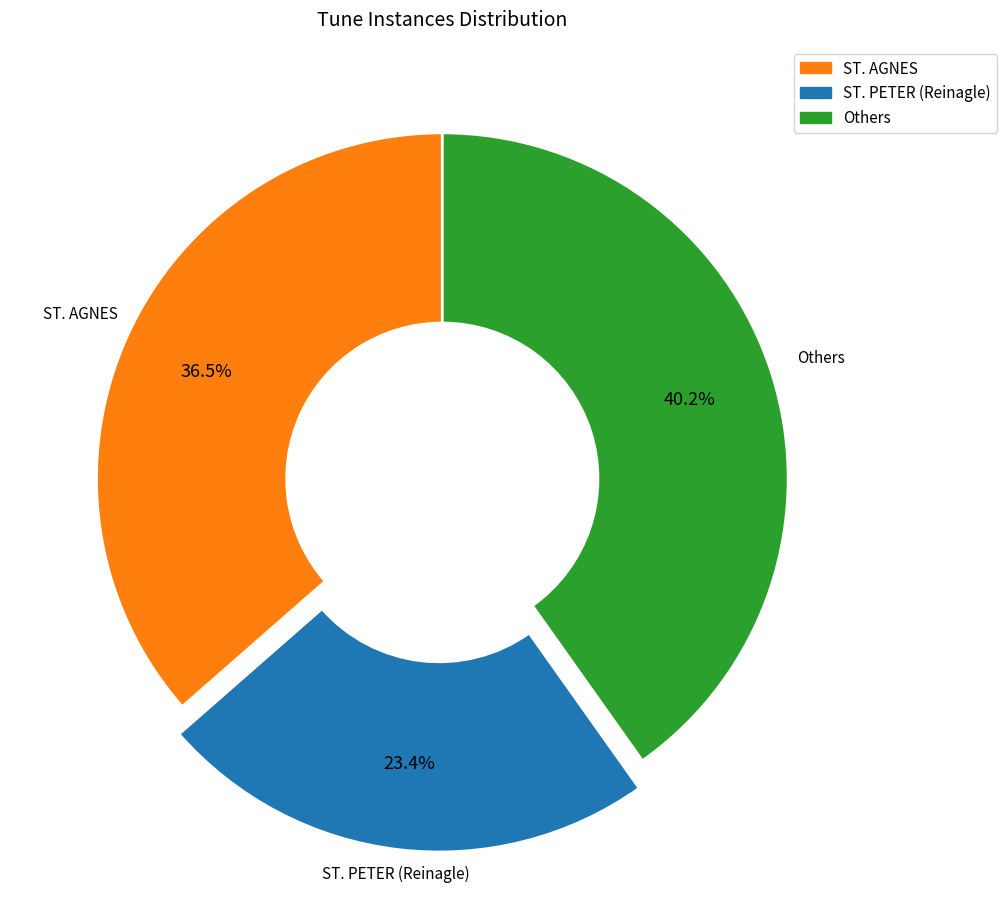

What is the smallest slice in the pie chart?

ST. PETER (Reinagle)